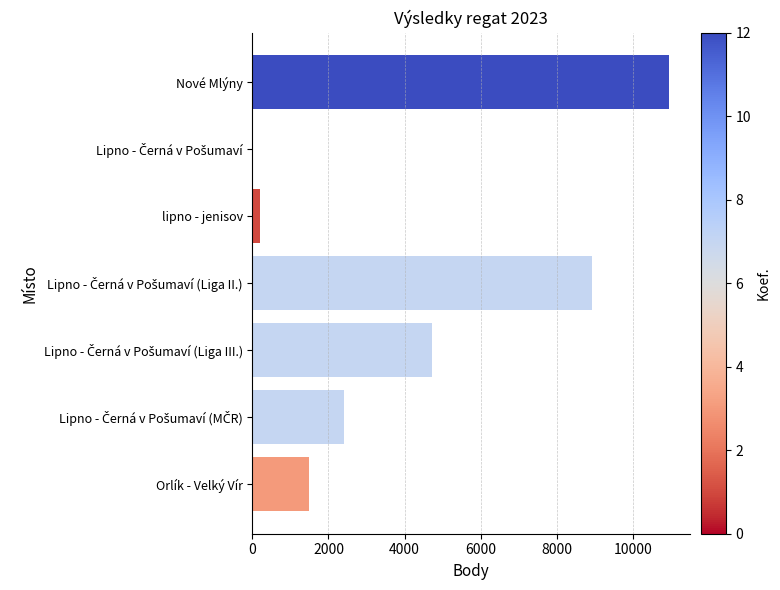

Which has a higher value, lipno - jenisov or Orlík - Velký Vír?

Orlík - Velký Vír